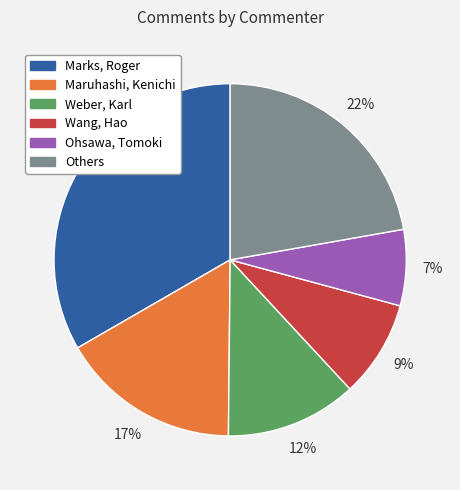

Do Weber, Karl and Wang, Hao together represent more than half of the pie?

No